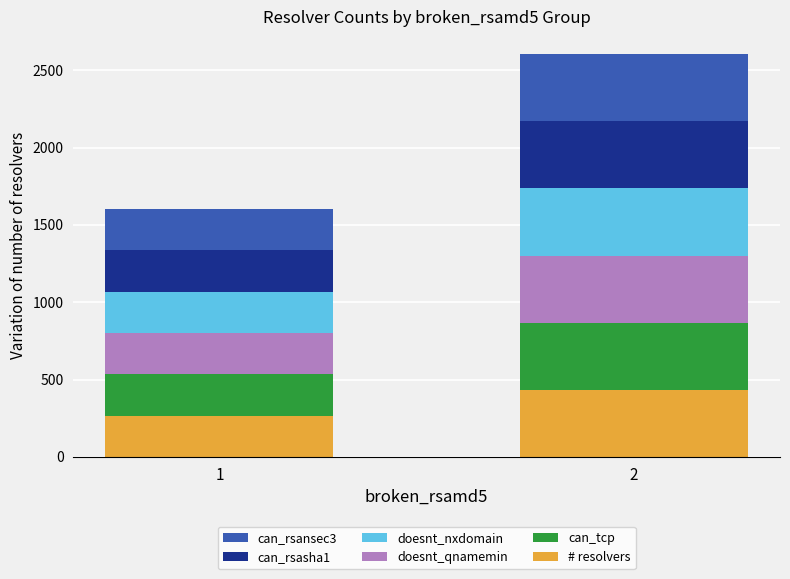

What is the total value across all series at 1?

1602